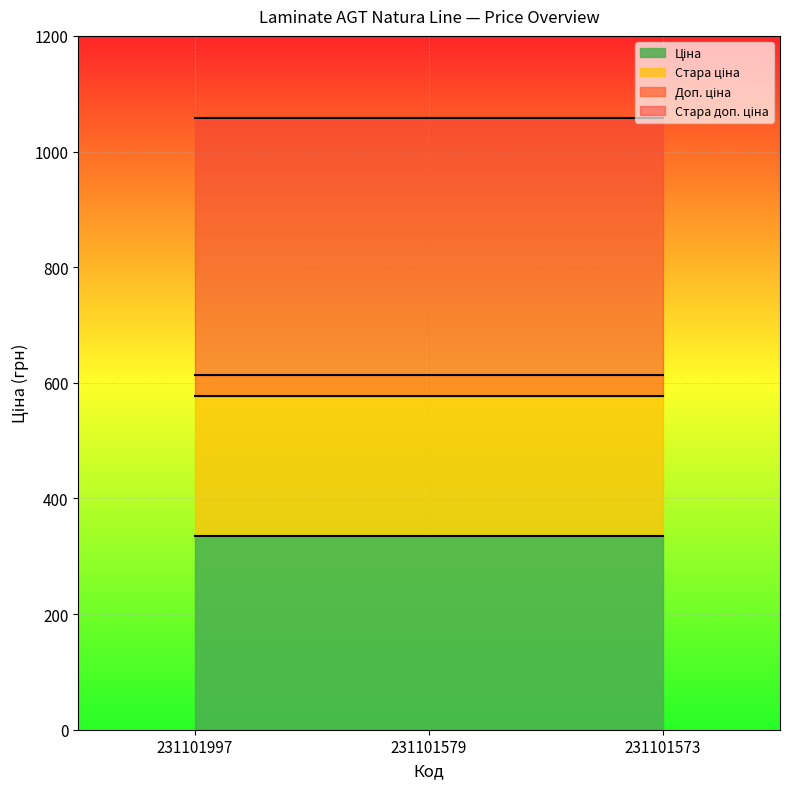

Between 231101997 and 231101573, which series saw the biggest shift?

Ціна